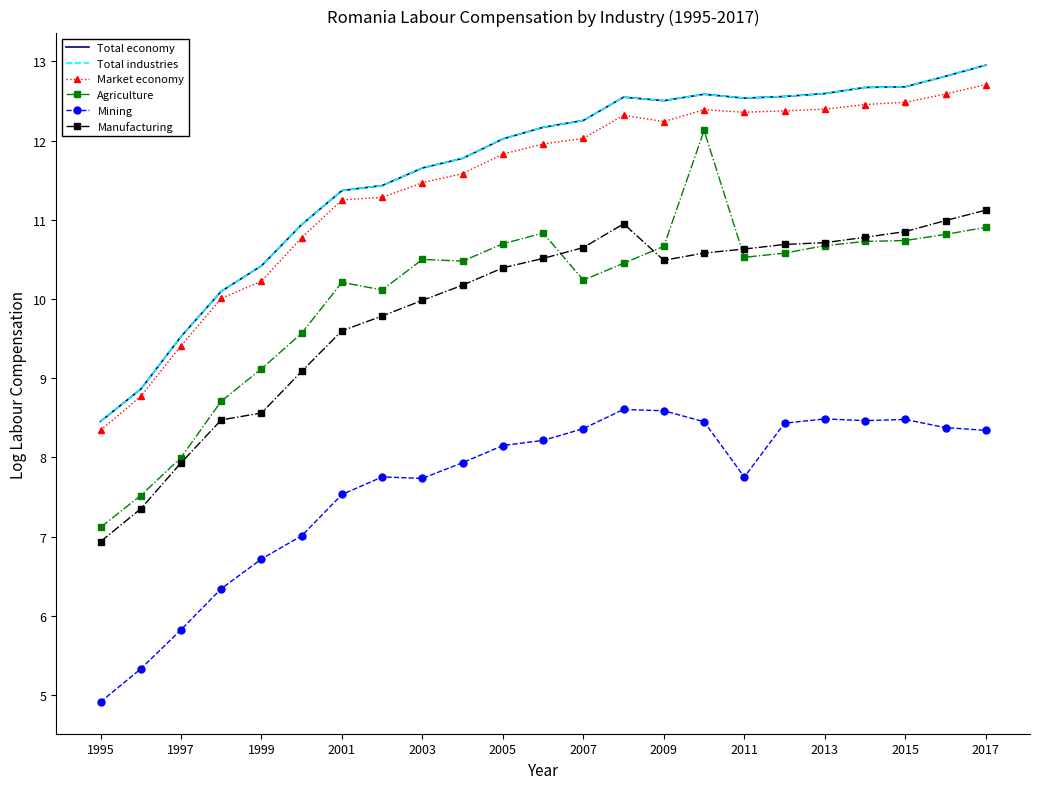

Which series has the largest range (max minus min)?

Agriculture